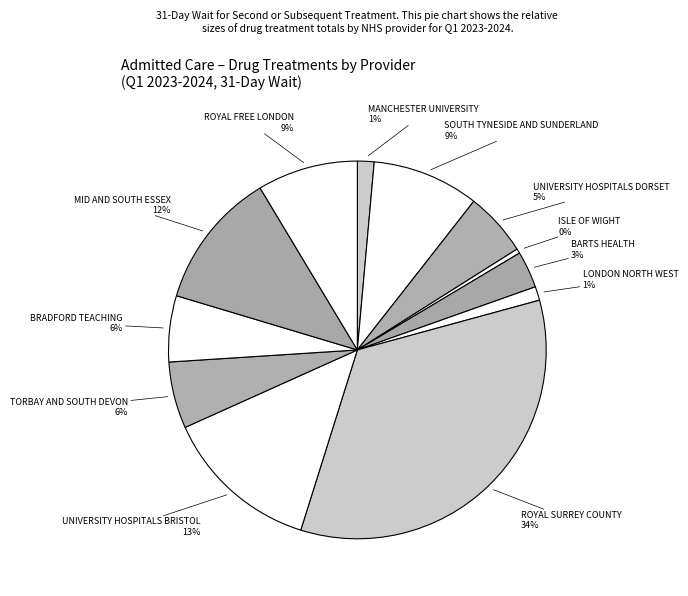

How many segments does this pie chart have?

12